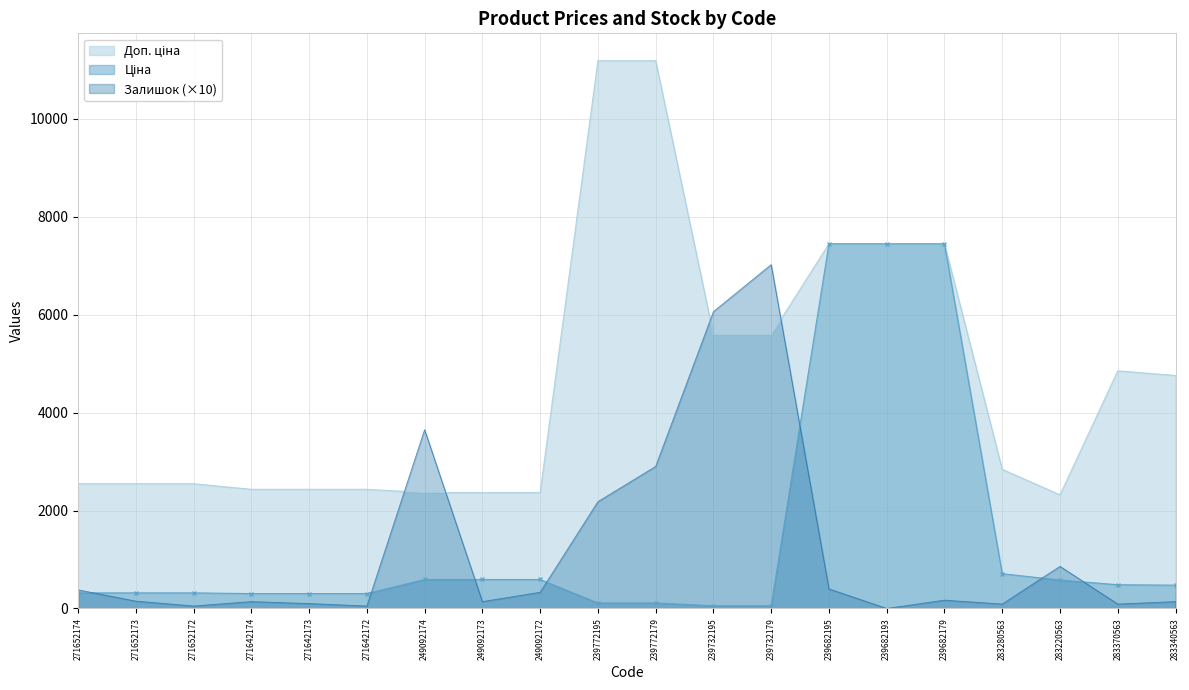

What are all the series names shown in the legend?

Ціна, Доп. ціна, Залишок